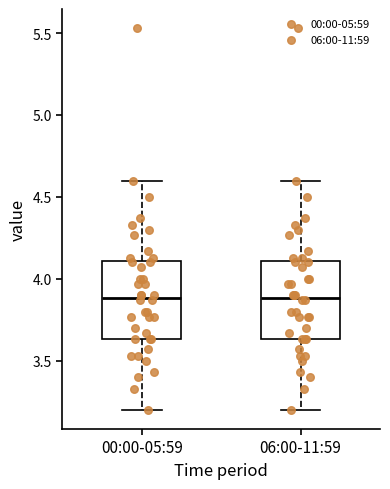

Where is the lower edge of the box for 00:00-05:59 on the y-axis? The values are not printed on the chart, so give them approximately, as read against the axis.

3.65